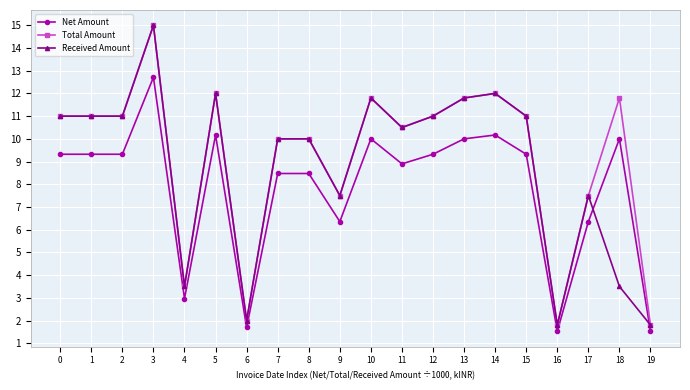

True or false: Received Amount and Net Amount cross at least once.

True